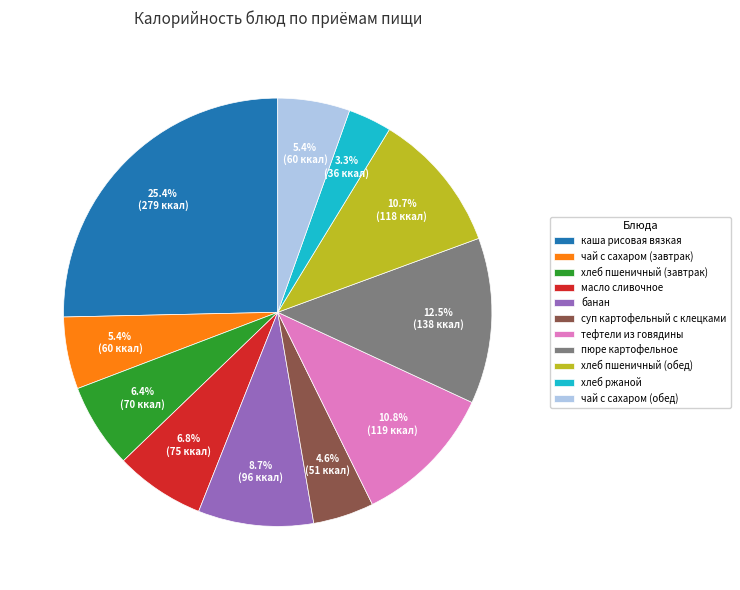

What percentage is the масло сливочное slice, to the nearest percent?

7%